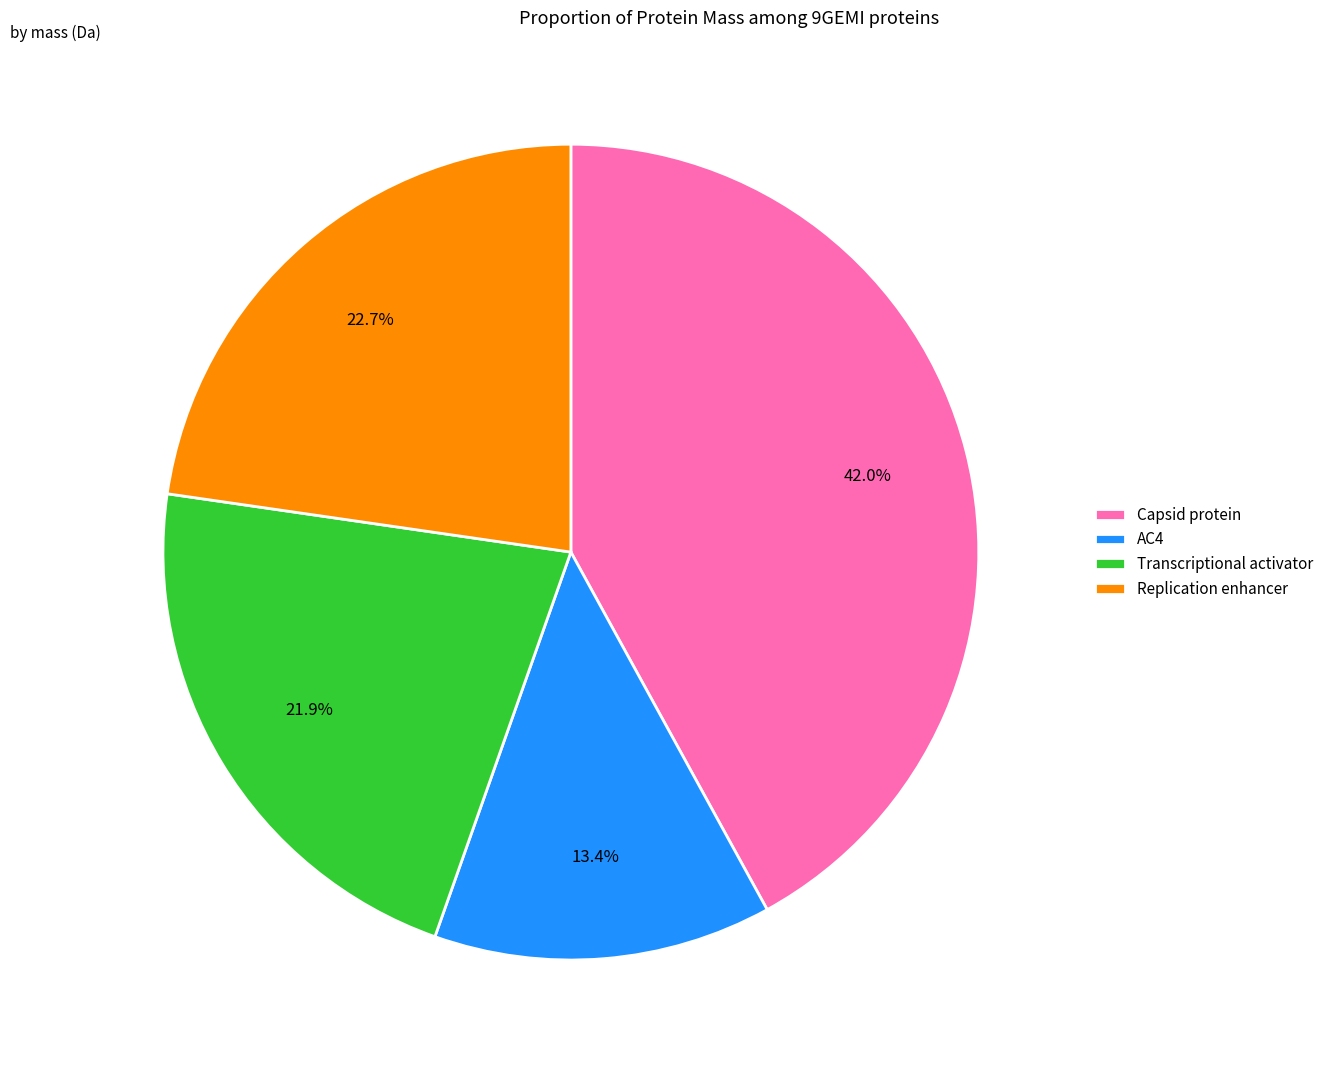

What is the ratio of the value at Capsid protein to the value at AC4?

3.1